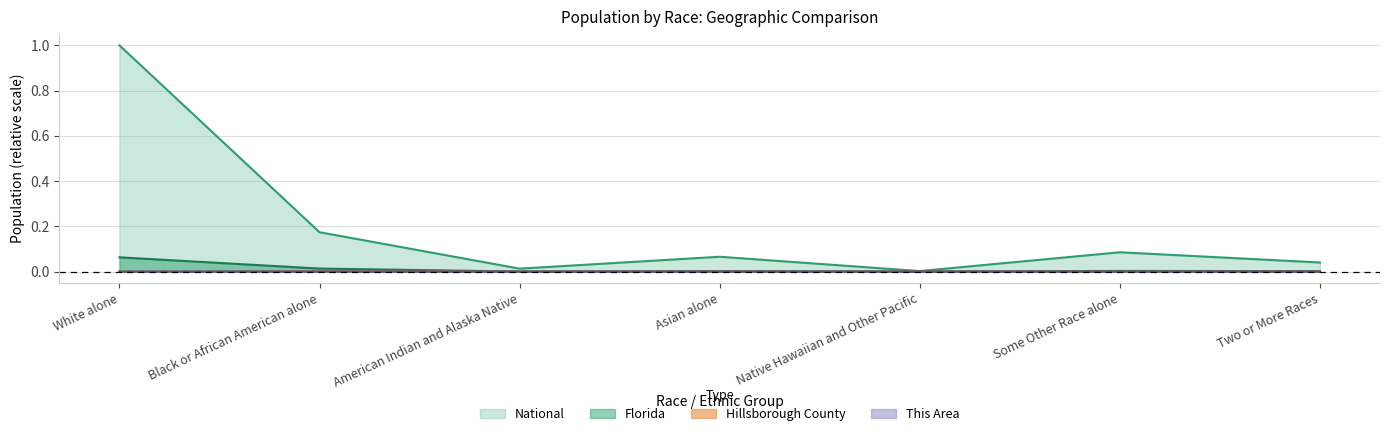

How many lines are shown in the chart?

4